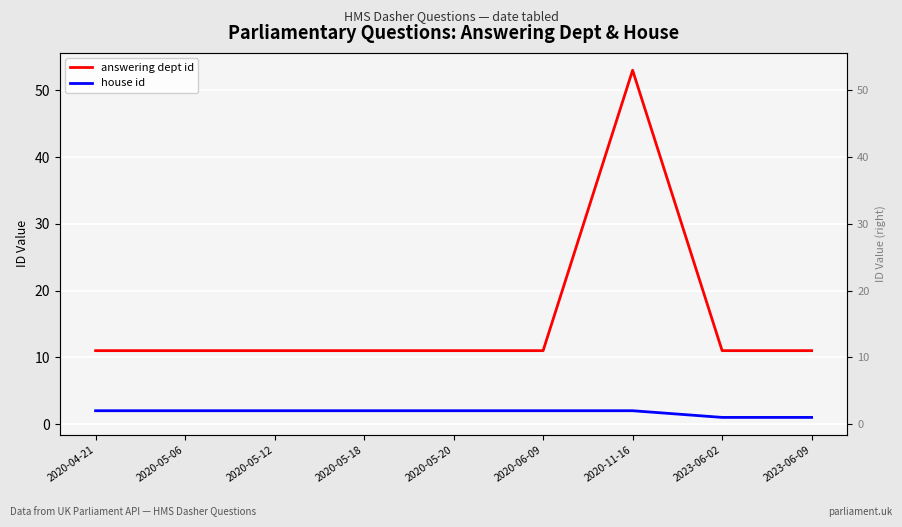

Reading left to right, what are all the values shown in this chart?

answering dept id: 2020-04-21=11	2020-05-06=11	2020-05-12=11	2020-05-18=11	2020-05-20=11	2020-06-09=11	2020-11-16=53	2023-06-02=11	2023-06-09=11
house id: 2020-04-21=2	2020-05-06=2	2020-05-12=2	2020-05-18=2	2020-05-20=2	2020-06-09=2	2020-11-16=2	2023-06-02=1	2023-06-09=1